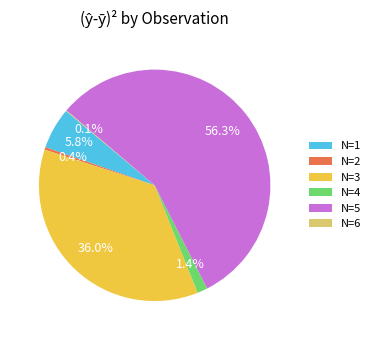

Do N=2 and N=4 together represent more than half of the pie?

No